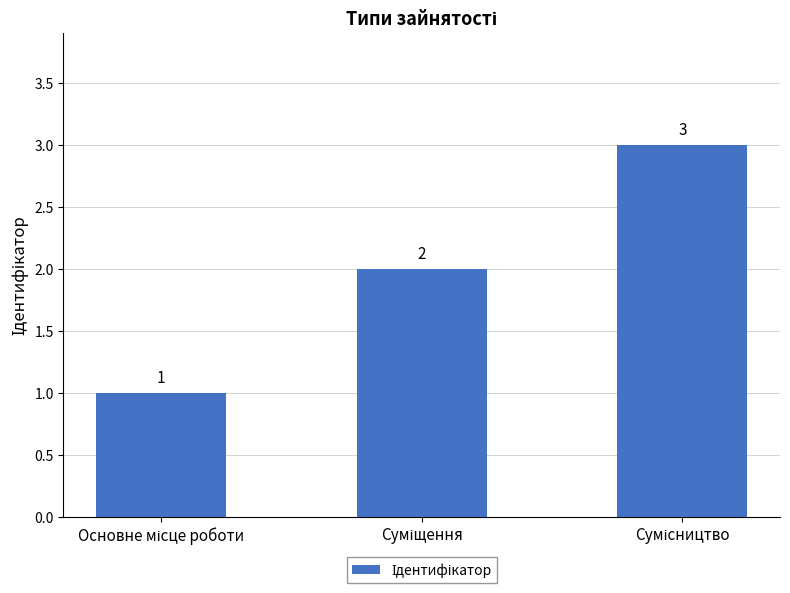

What is the maximum value shown in the chart?

3